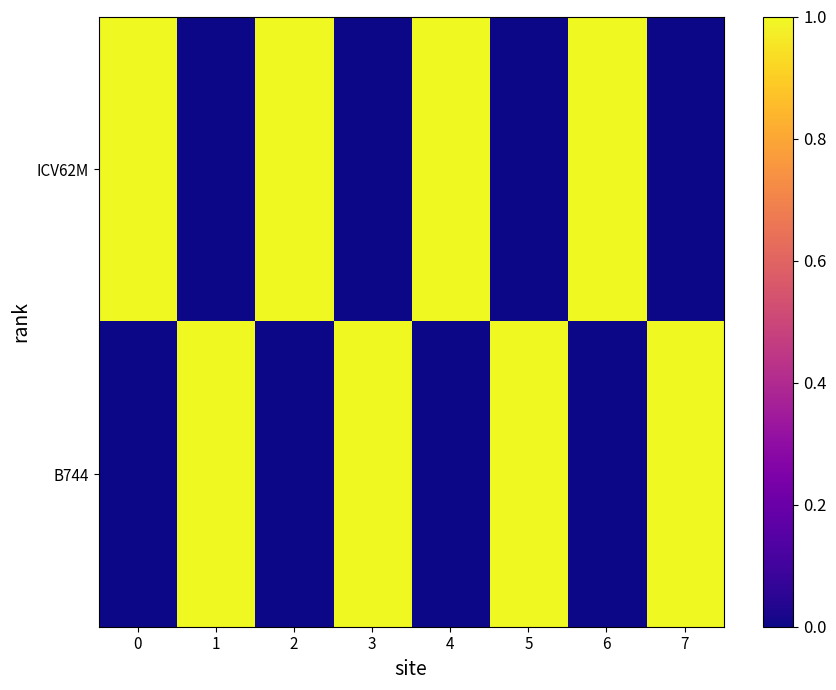

What is the total value across all series at 2?

1